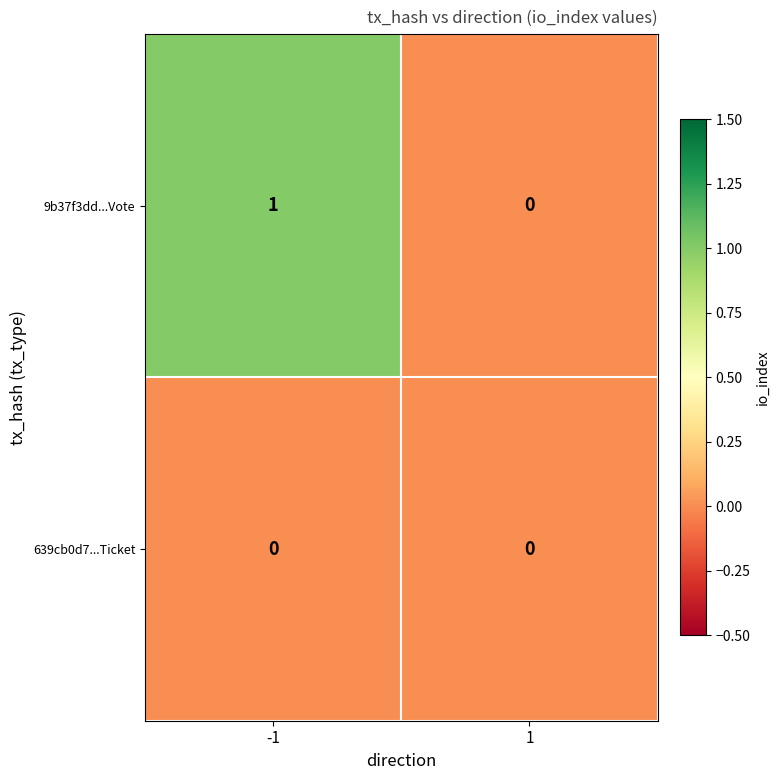

The 639cb0d7...Ticket series shows 0 at -1. True or false?

True